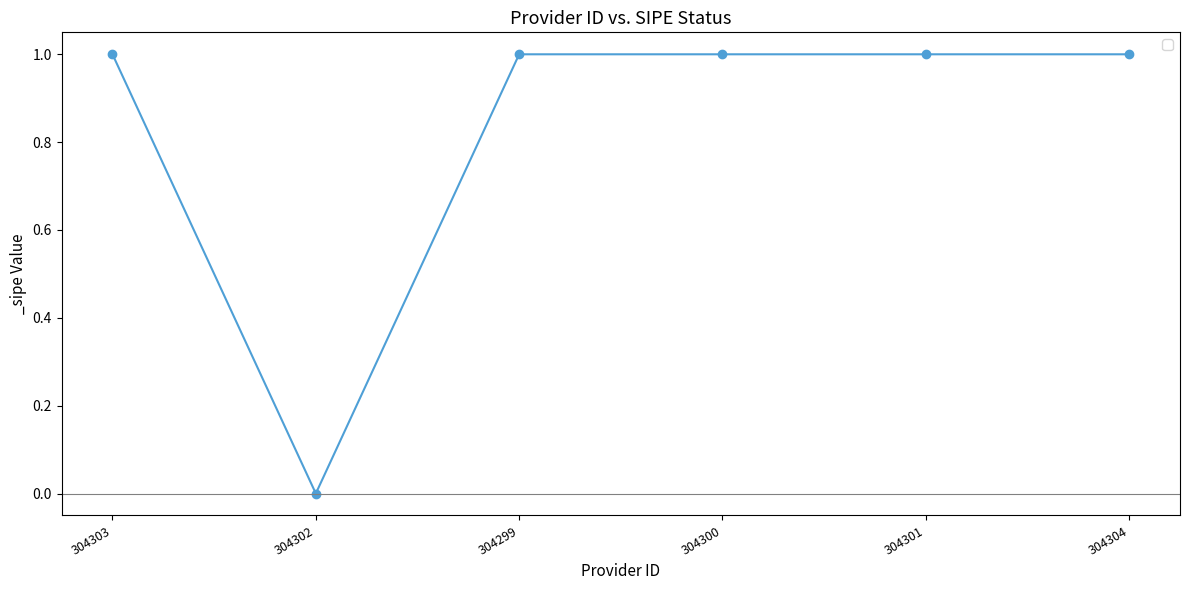

Reading right to left, transcribe all the data shown in this chart.

1	1	1	1	0	1